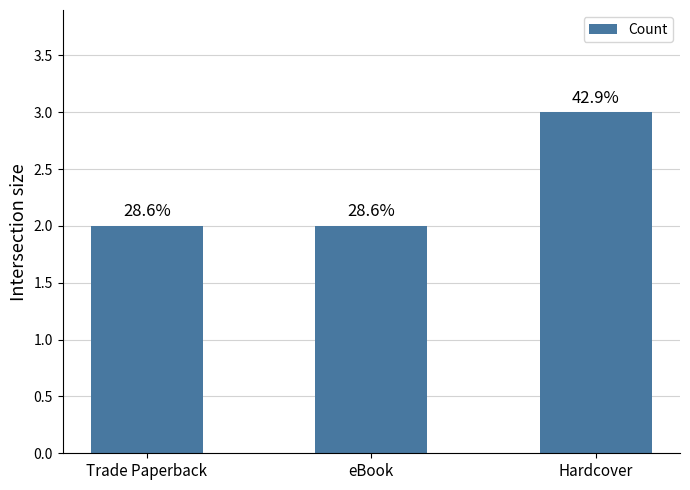

What is the smallest value displayed?

2